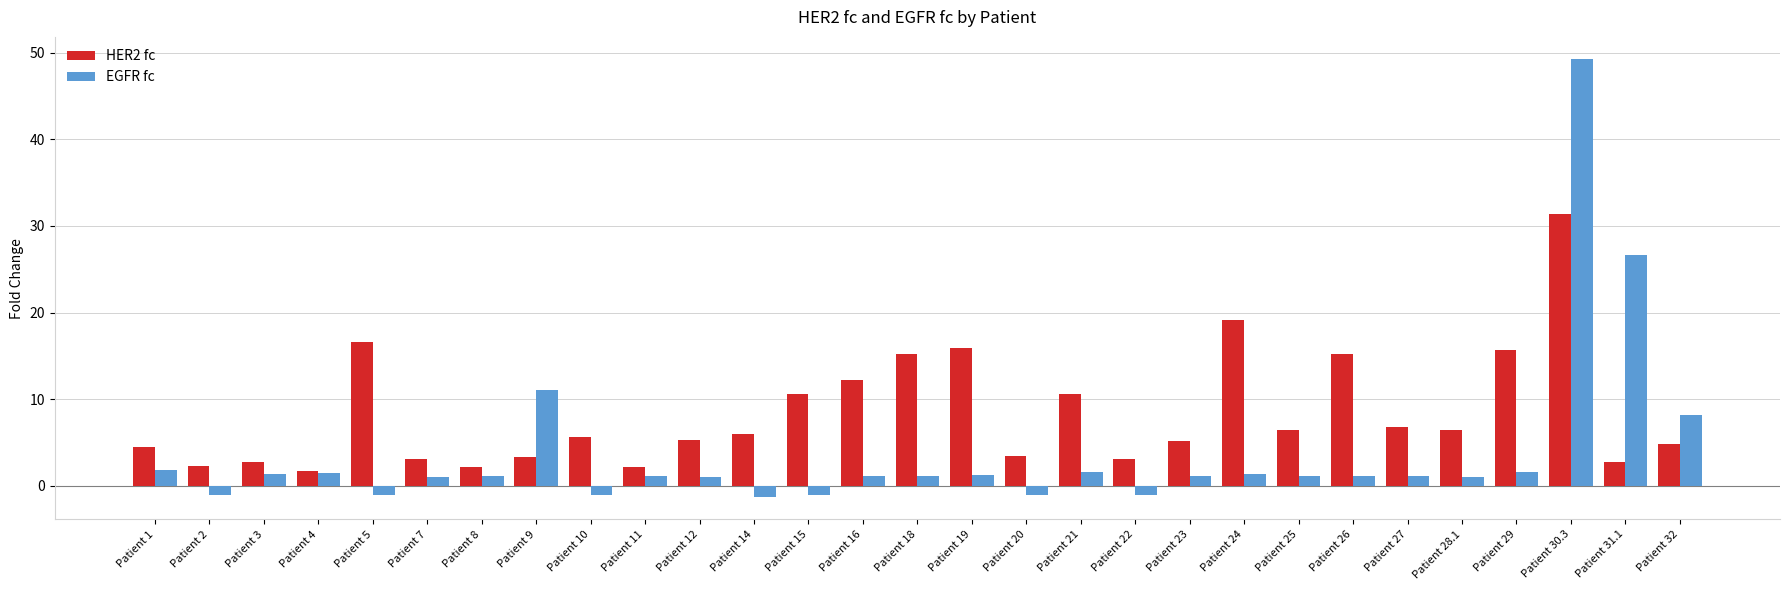

Rank the series by their maximum value, from highest to lowest.

EGFR fc, HER2 fc